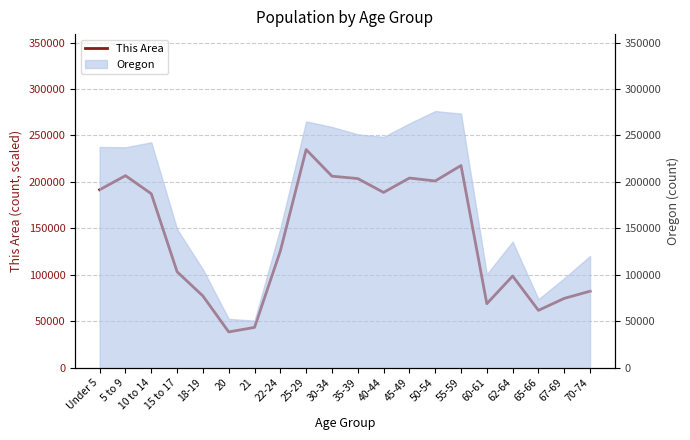

How many points are higher than both their immediate neighbors (excluding endpoints)?

5